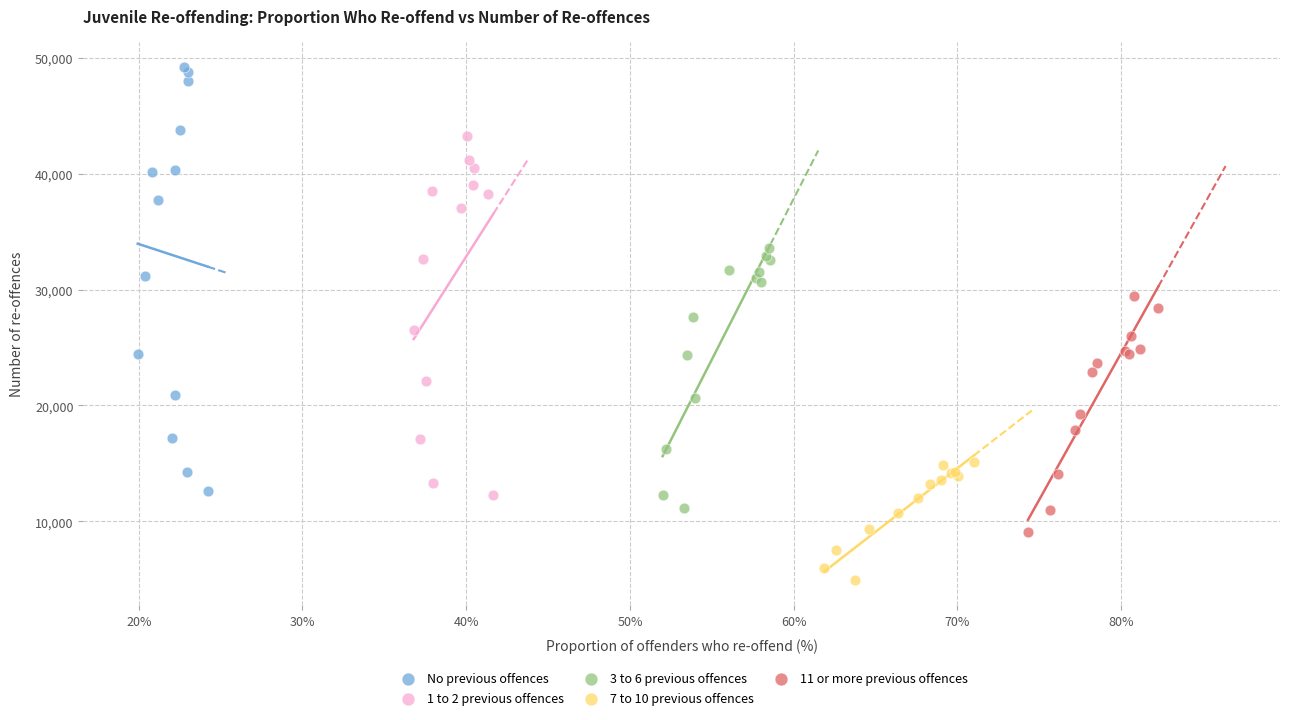

Which series contains the lowest Y value?

7 to 10 previous offences